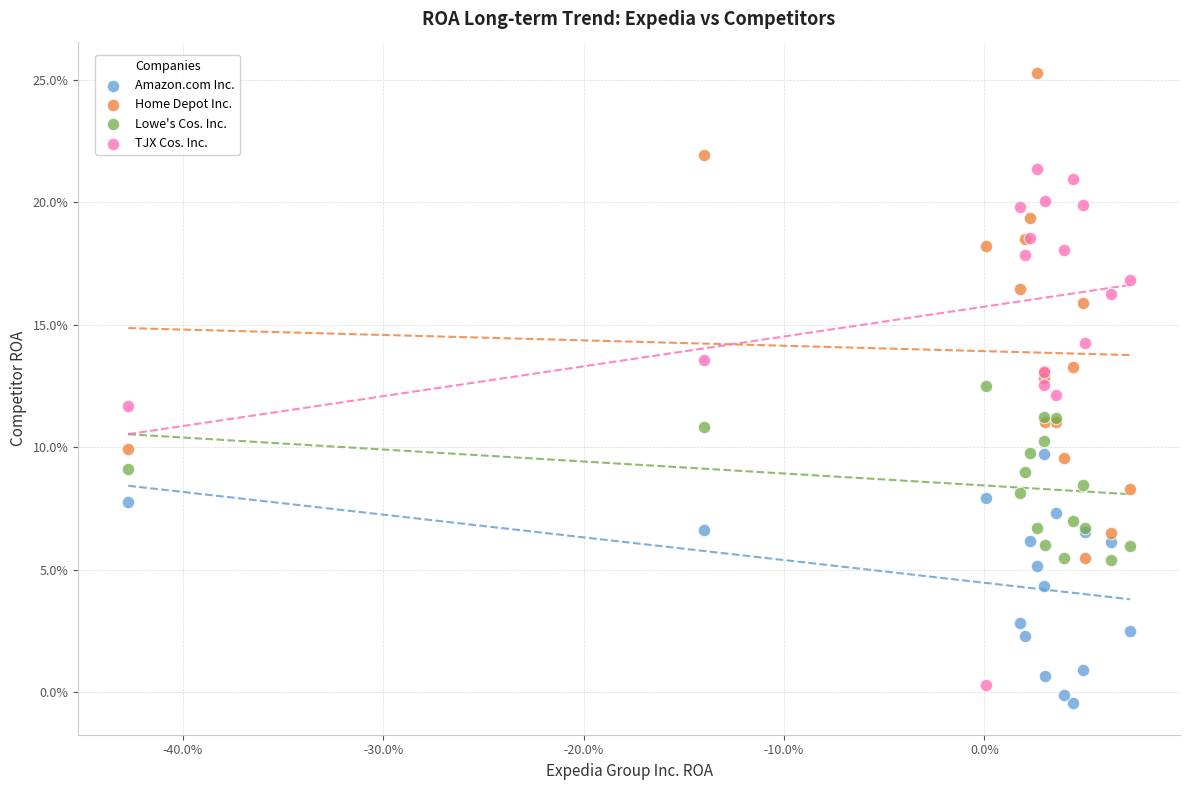

What are all the series names shown in the legend?

Amazon.com Inc., Home Depot Inc., Lowe's Cos. Inc., TJX Cos. Inc.